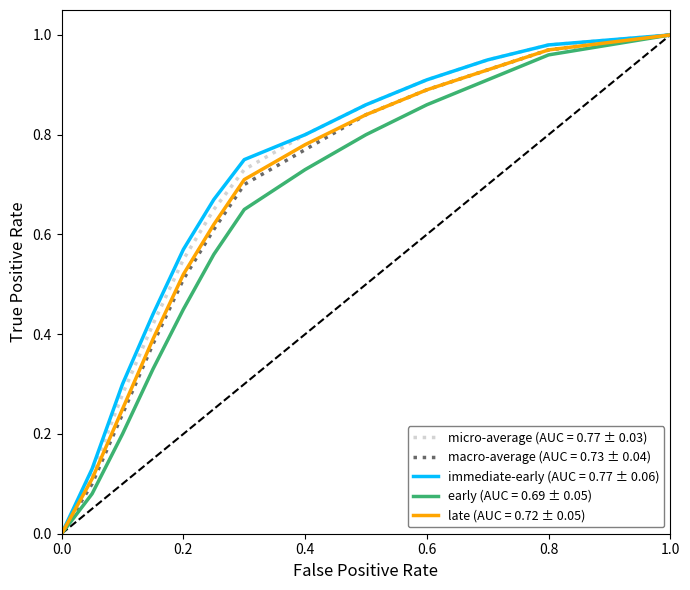

Which series has the widest spread of values?

micro-average (AUC = 0.77 ± 0.03)